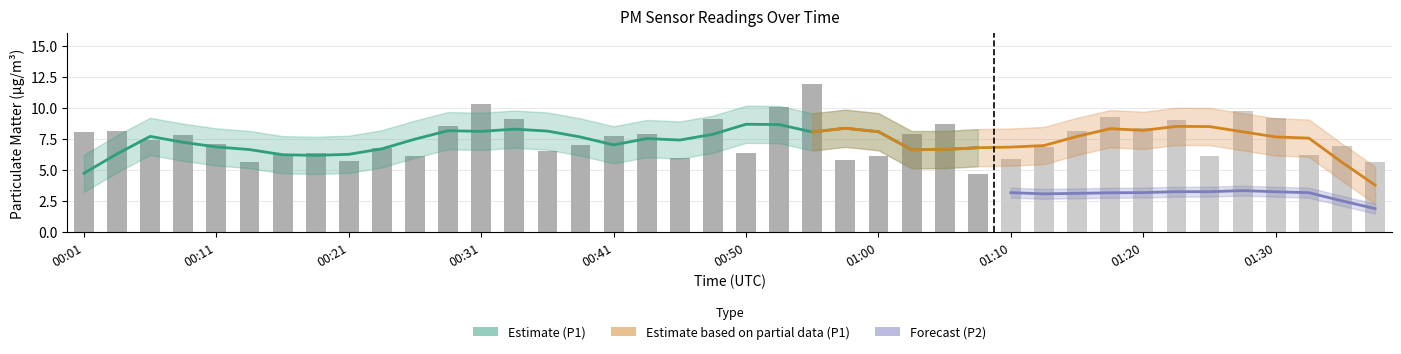

Which category has the lowest value in the P2 series?

01:38